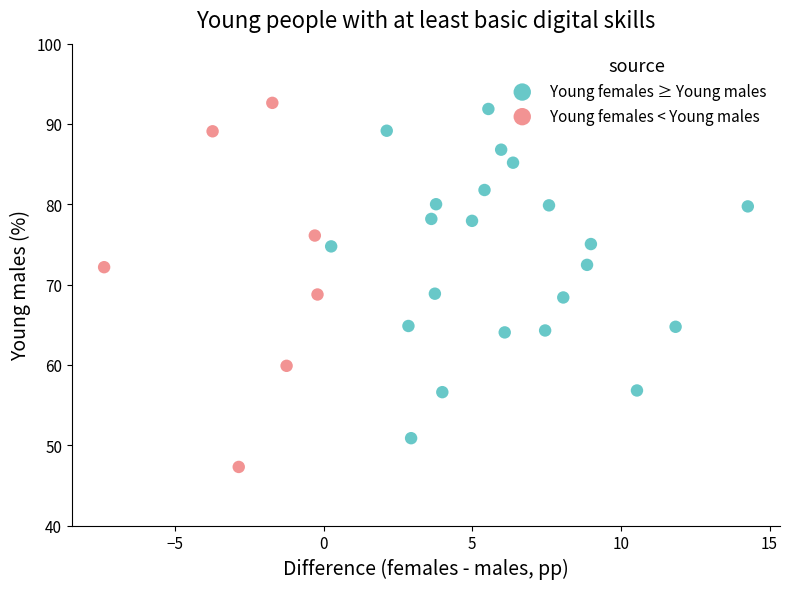

Which series contains the lowest Y value?

Young females < Young males